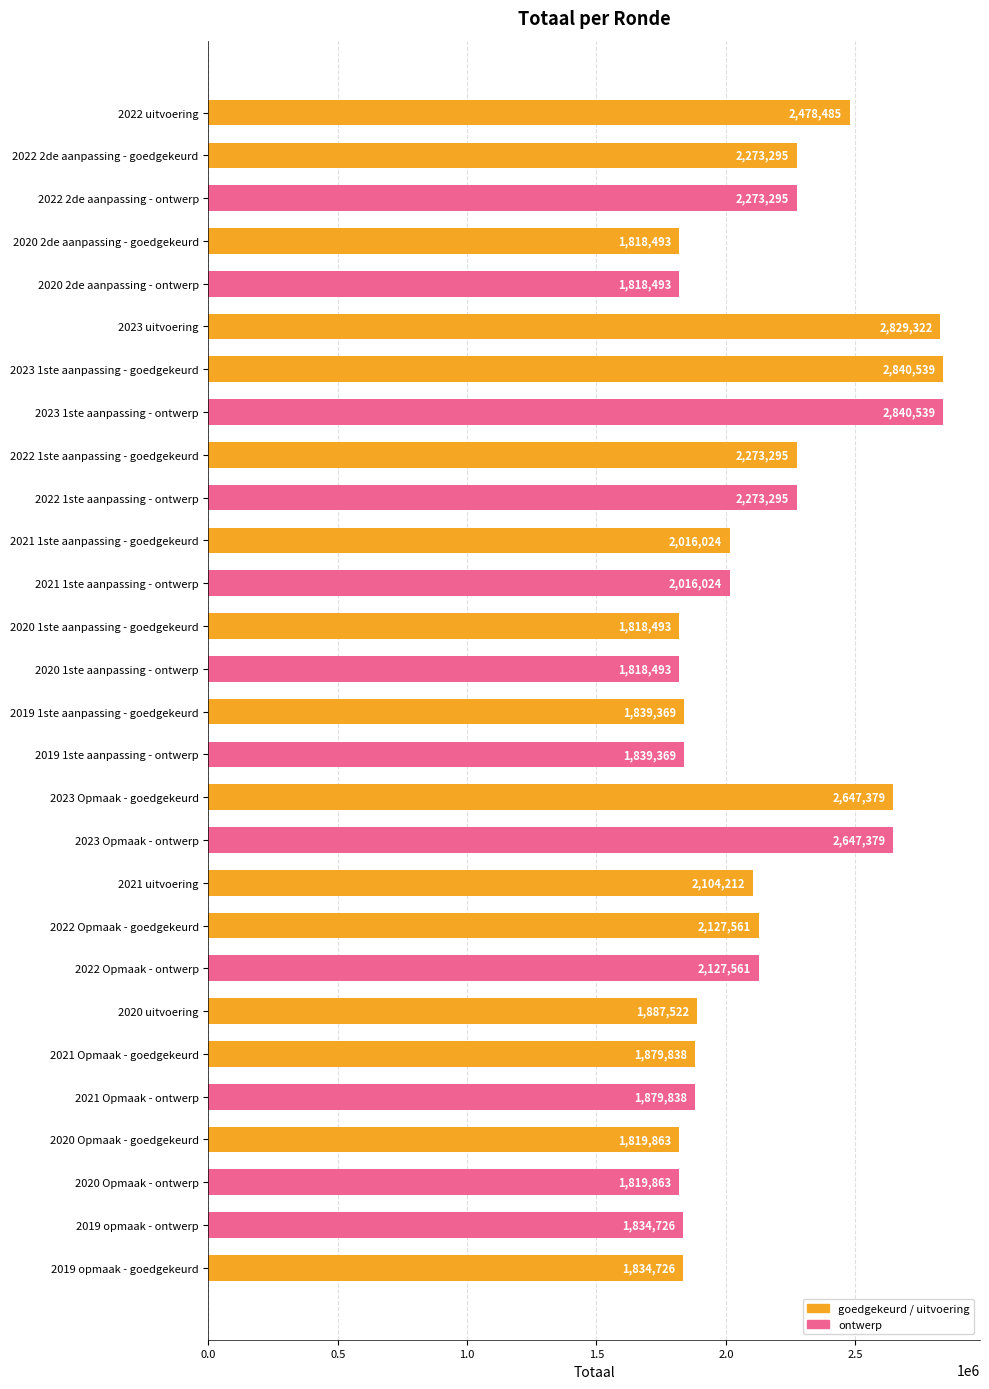

How many data points does each series have?

28